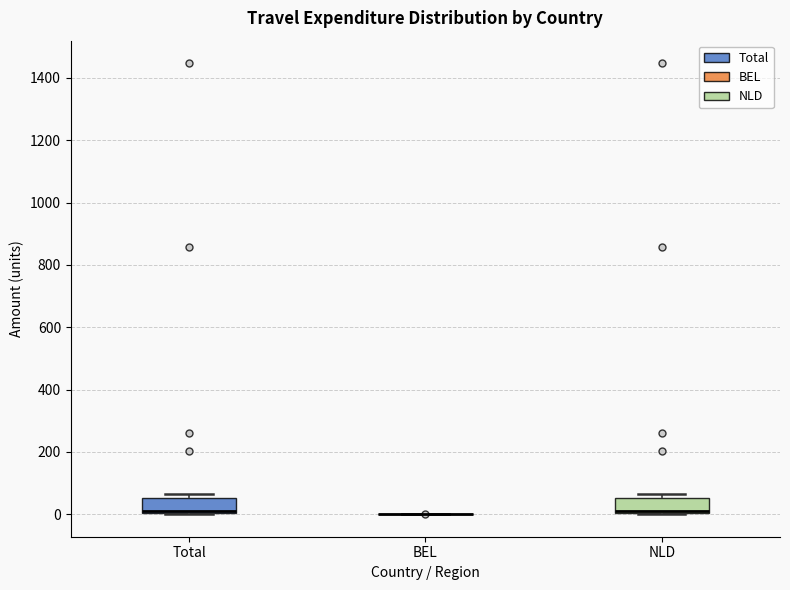

Reading left to right, read every box against the y-axis: the position of its median line, the range the box covers, and the ends of its whiskers. The values are not printed on the chart, so give them approximately, as read against the axis.

Total: median 20, box 0 to 60, whiskers 0 to 60 (just above the box's upper edge)
BEL: box collapsed to a line at 0, whiskers 0 to 0
NLD: median 20, box 0 to 60, whiskers 0 to 60 (just above the box's upper edge)